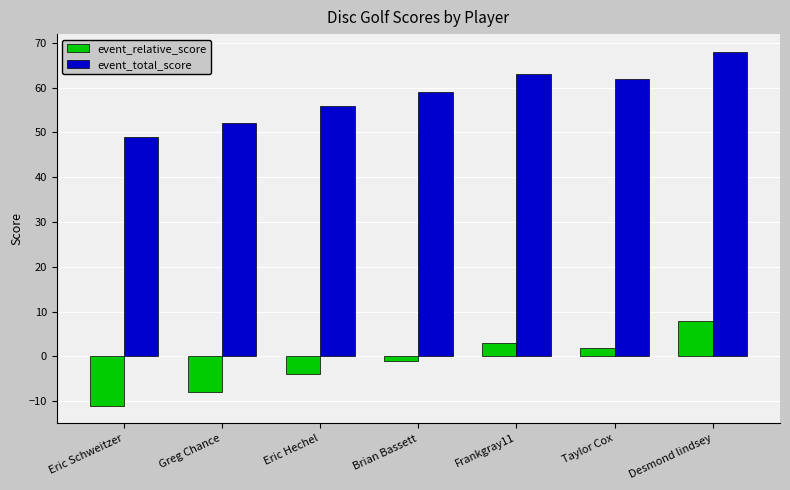

What are all the series names shown in the legend?

event_relative_score, event_total_score